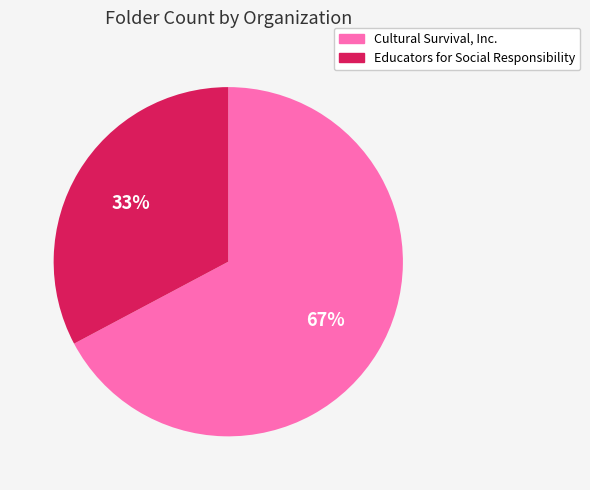

How many segments does this pie chart have?

2